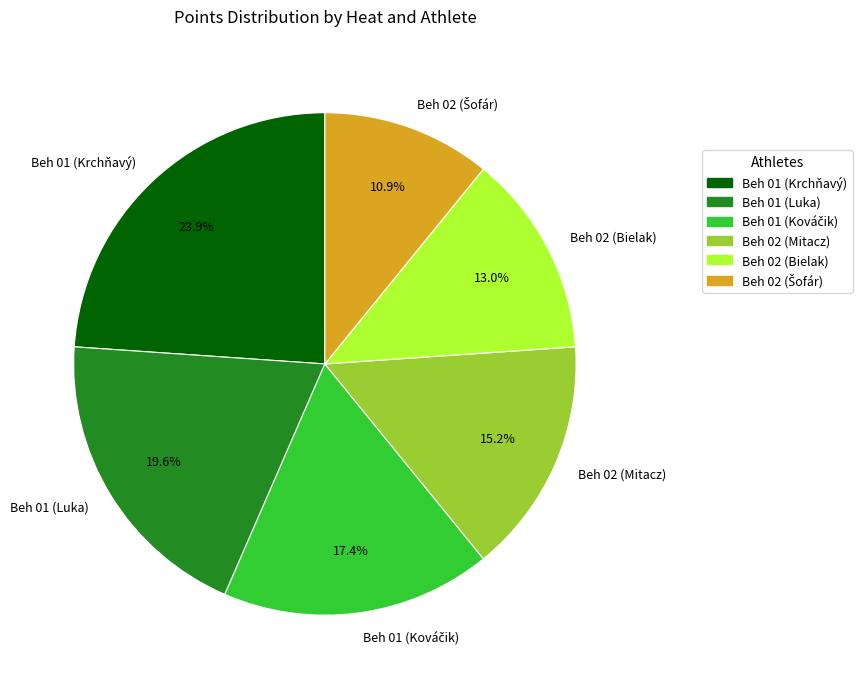

How many slices are in this pie chart?

6